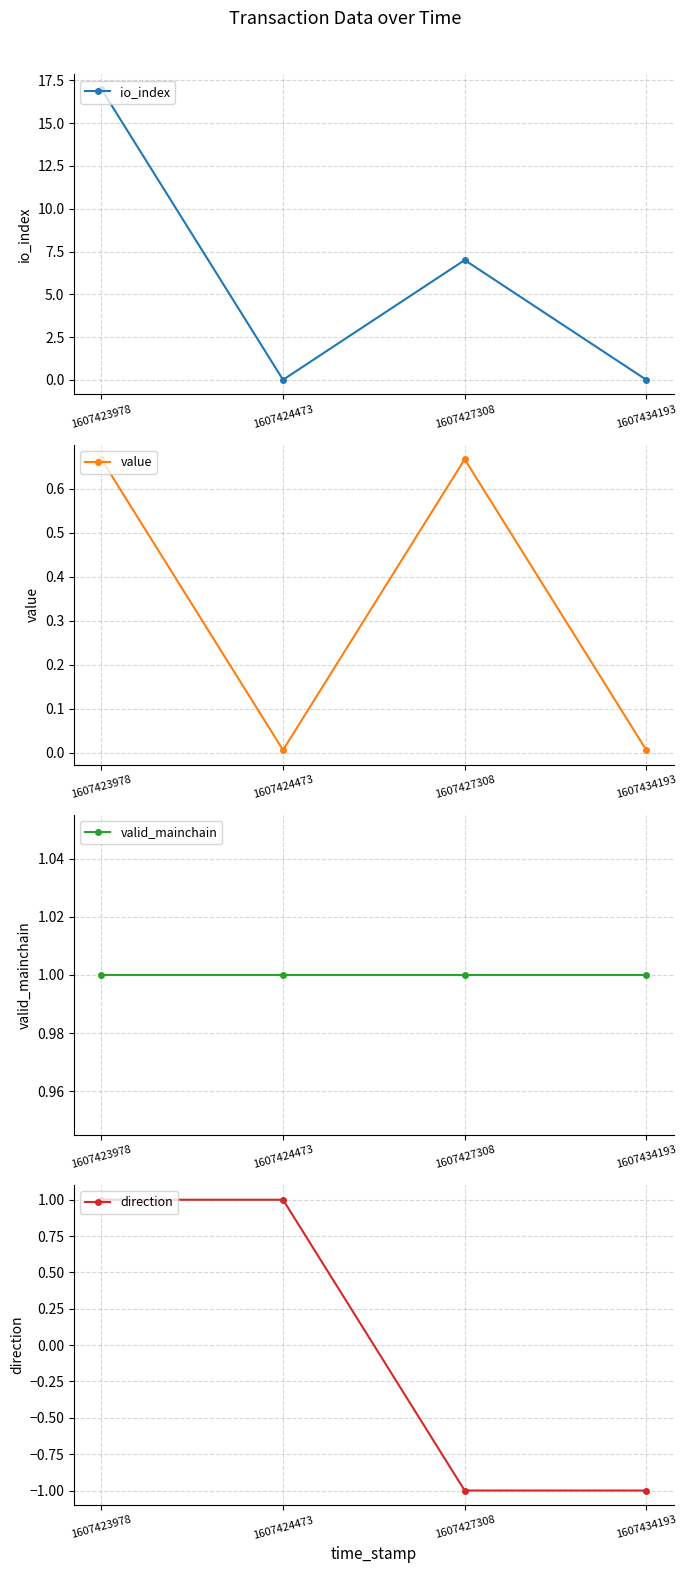

True or false: value and valid_mainchain intersect in this chart.

False